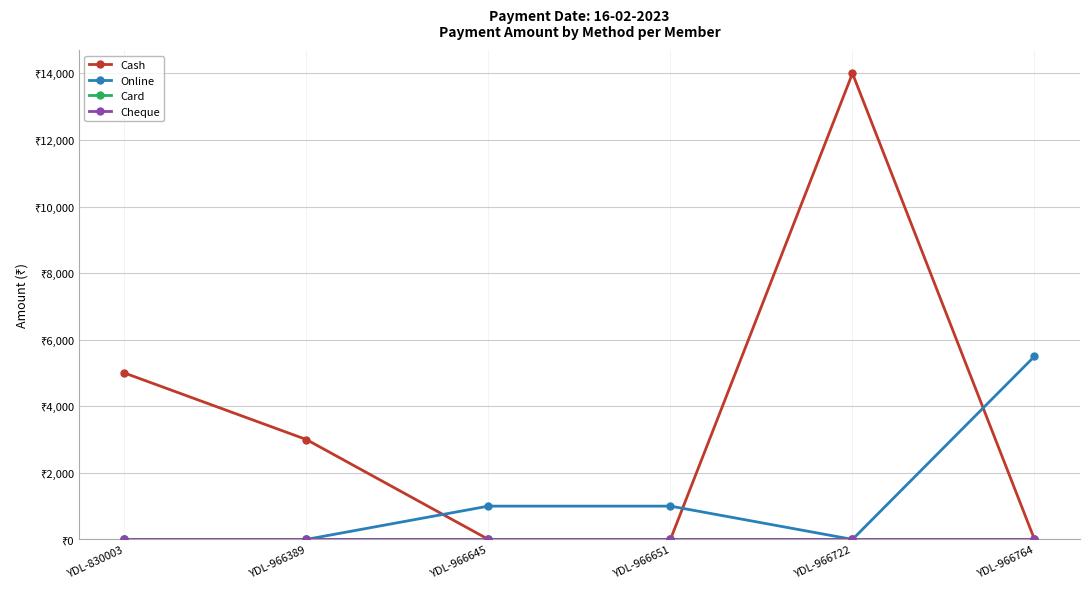

What is the difference between the highest and lowest values at YDL-830003?

5000